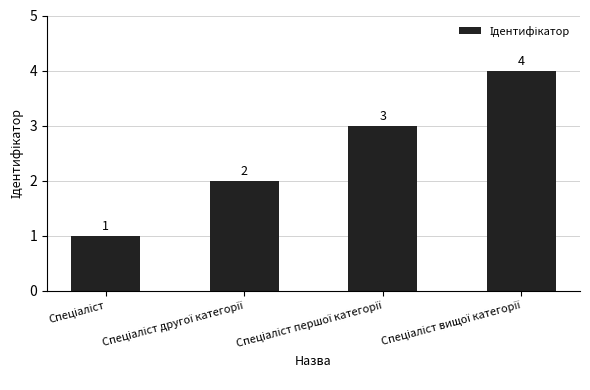

What is the maximum value shown in the chart?

4